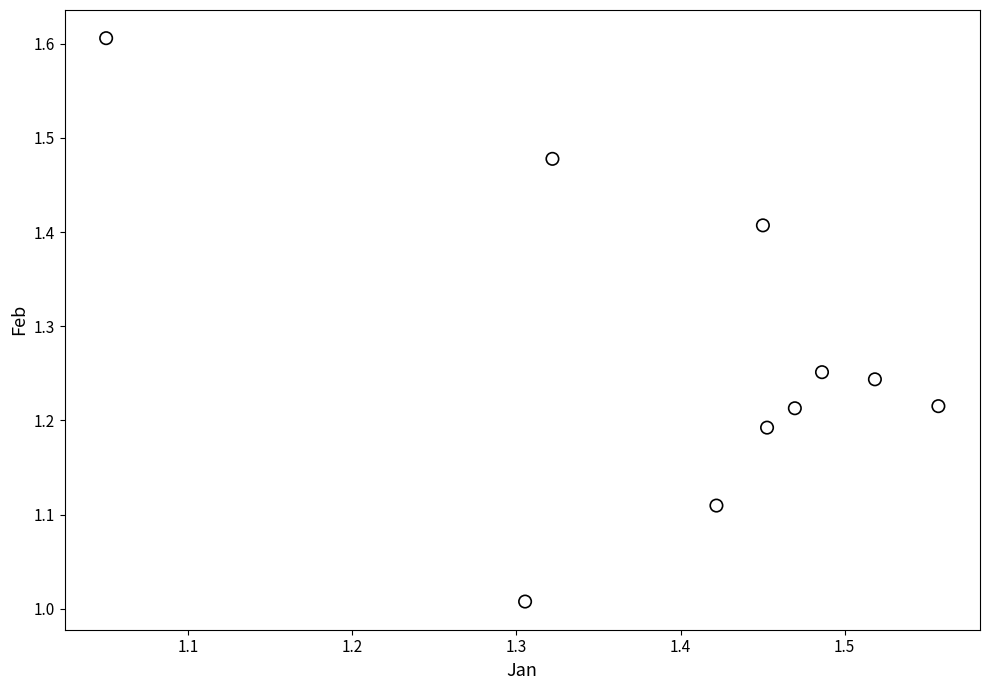

What is the range of Y values (max minus min)?

0.6